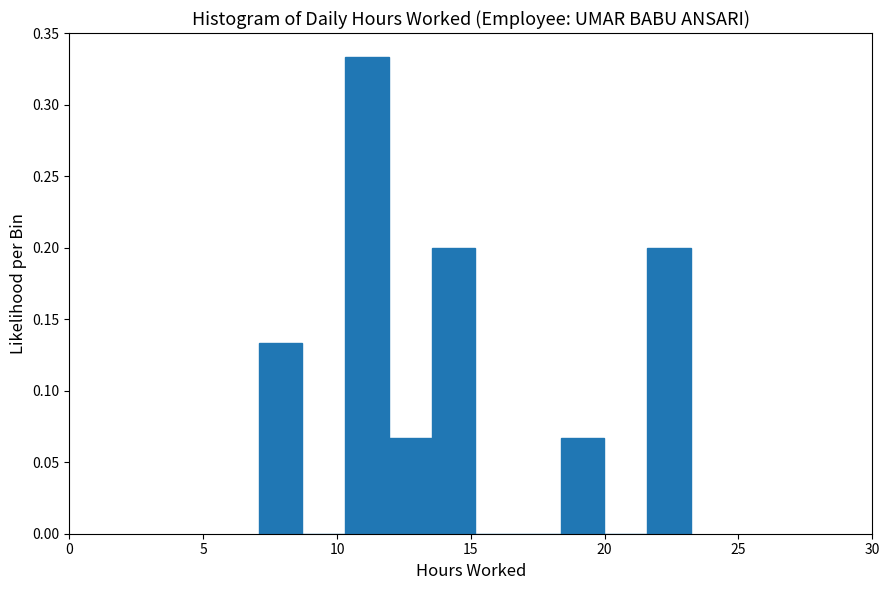

Read against the x-axis, roughly where is the centre of the tallest bar?

11.0